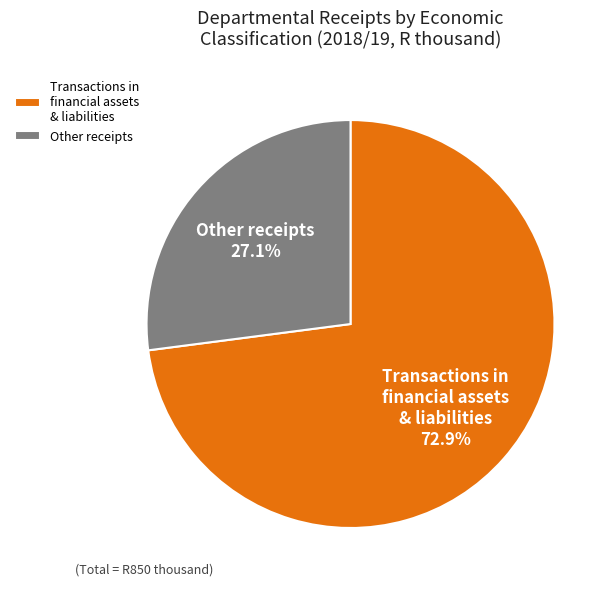

How many segments does this pie chart have?

2